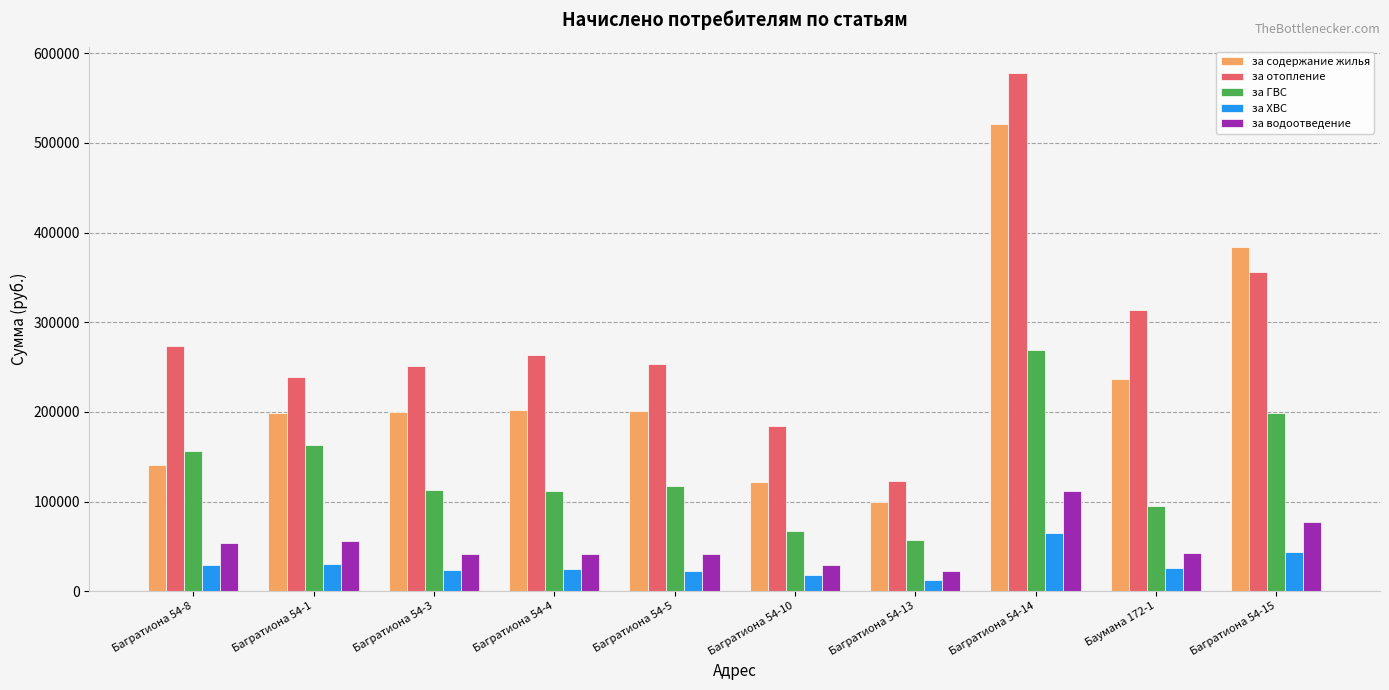

What is the sum of all за ХВС values?

297164.2